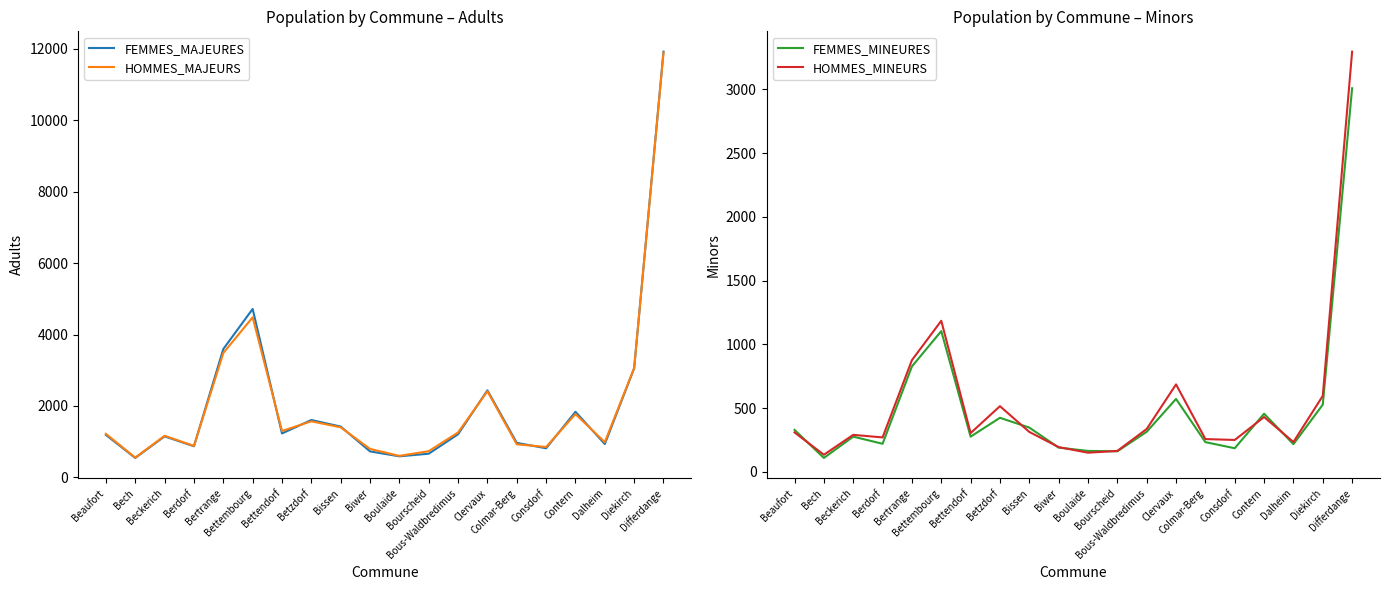

Which series has the largest total across all categories?

FEMMES_MAJEURES